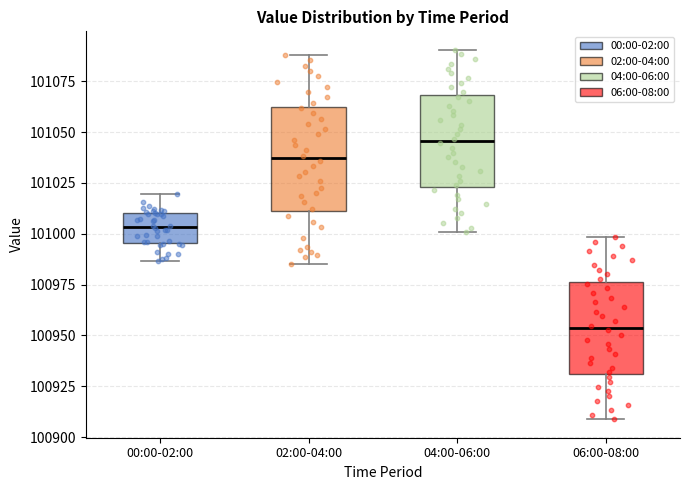

Reading left to right, transcribe this box plot: for each box, give where its median line is, the range the box spans, and where its two whiskers end, as read against the y-axis. The values are not printed on the chart, so give them approximately, as read against the axis.

00:00-02:00: median 101005, box 100995 to 101010, whiskers 100985 to 101020
02:00-04:00: median 101035, box 101010 to 101065, whiskers 100985 to 101090
04:00-06:00: median 101045, box 101025 to 101070, whiskers 101000 to 101090
06:00-08:00: median 100955, box 100930 to 100975, whiskers 100910 to 101000